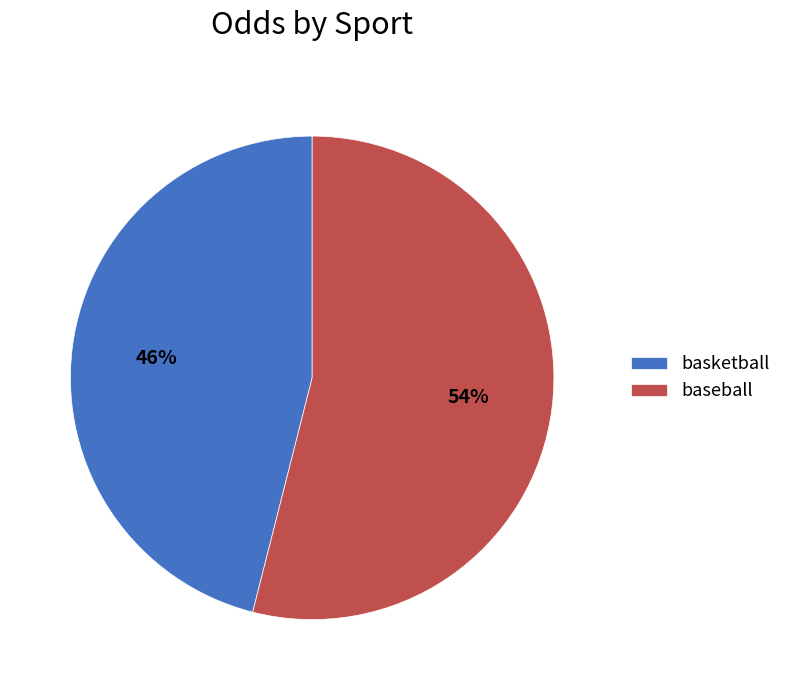

What is the ratio of the value at basketball to the value at baseball?

0.9